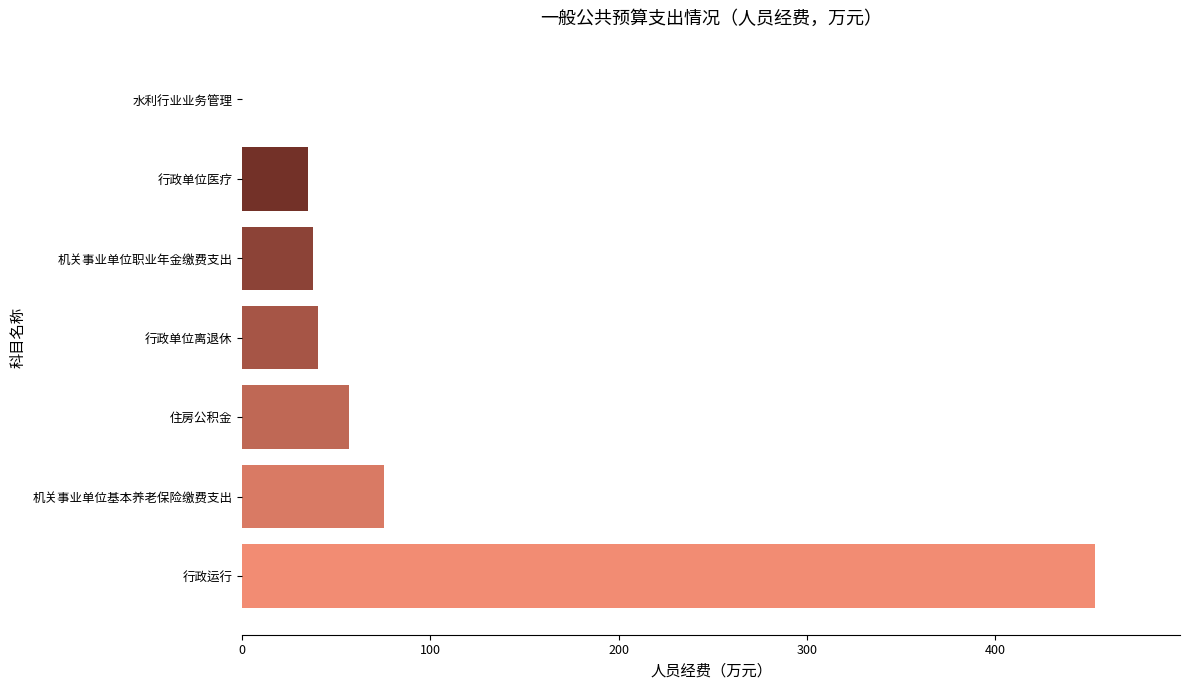

What is the greatest value displayed?

453.0